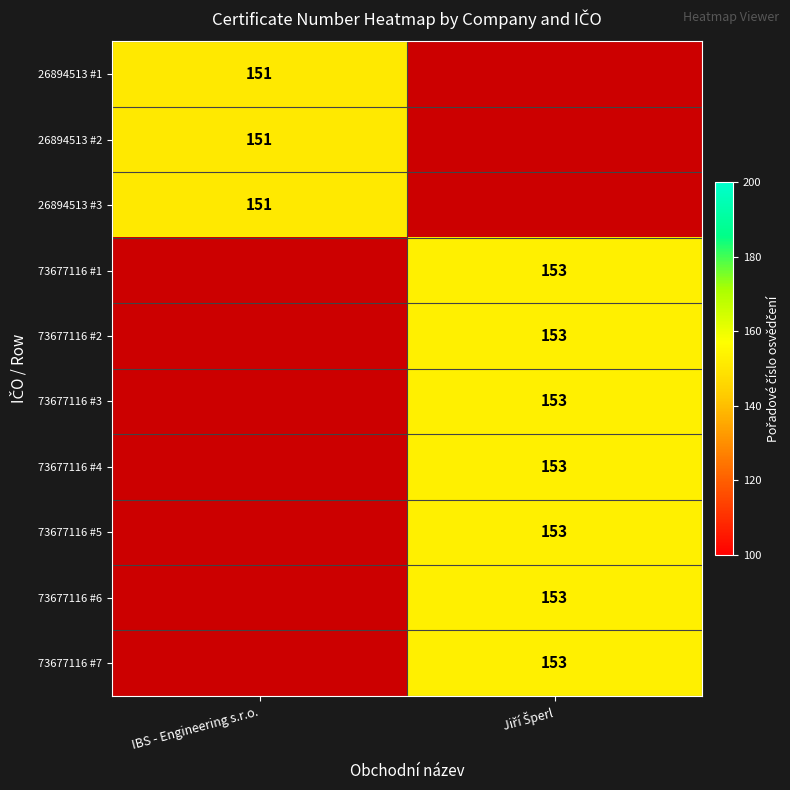

What is the maximum value shown in the chart?

153.0